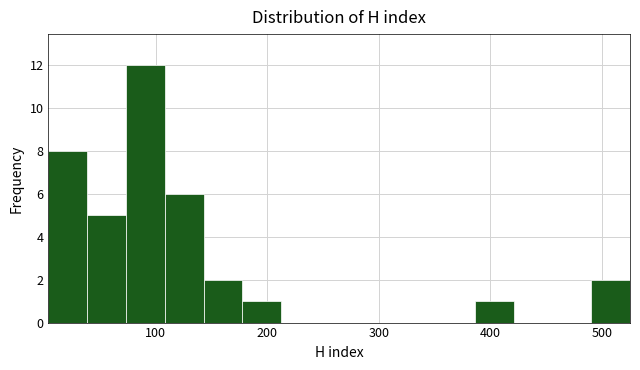

Around what value on the x-axis is the tallest bar? Give the approximate position of its centre, as read against the axis.

90